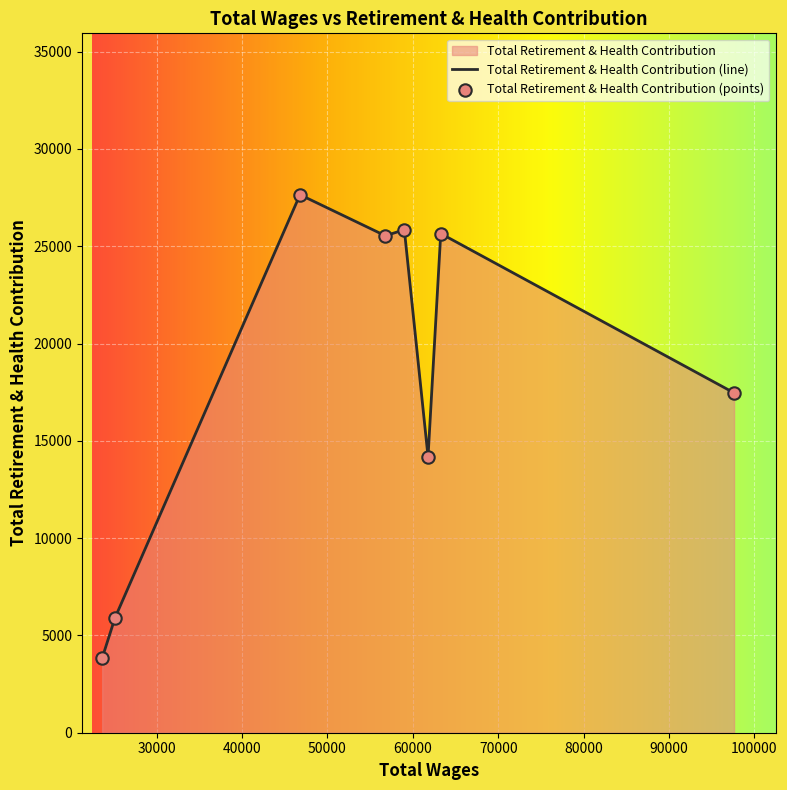

Between 25124.0 and 97607.0, which is larger?

97607.0